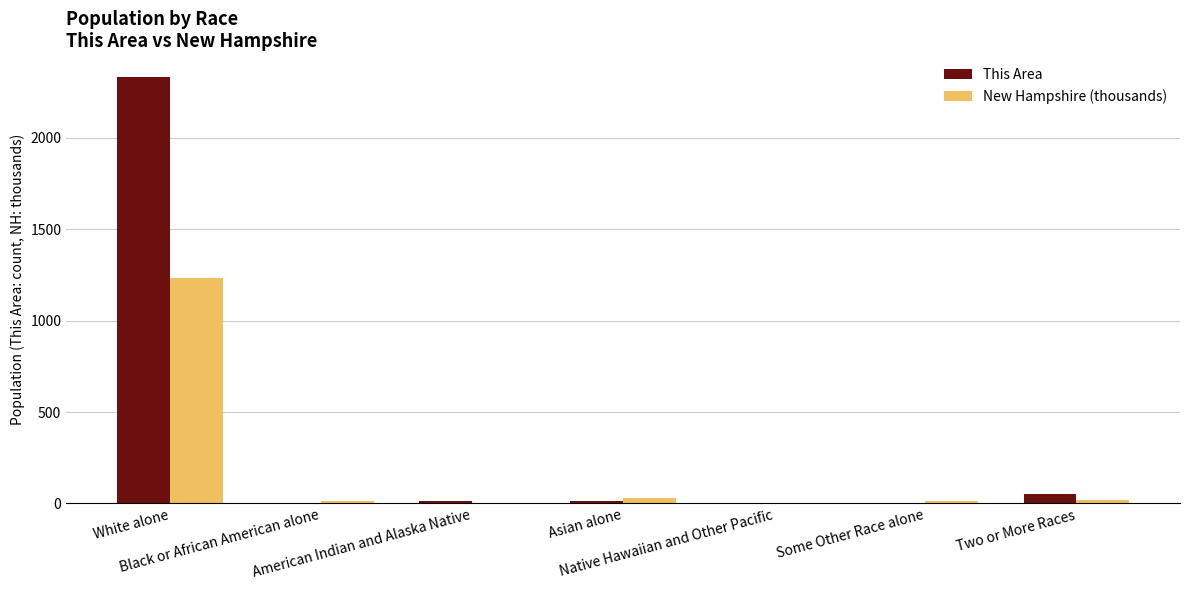

What is the highest value of the This Area series?

2335.0